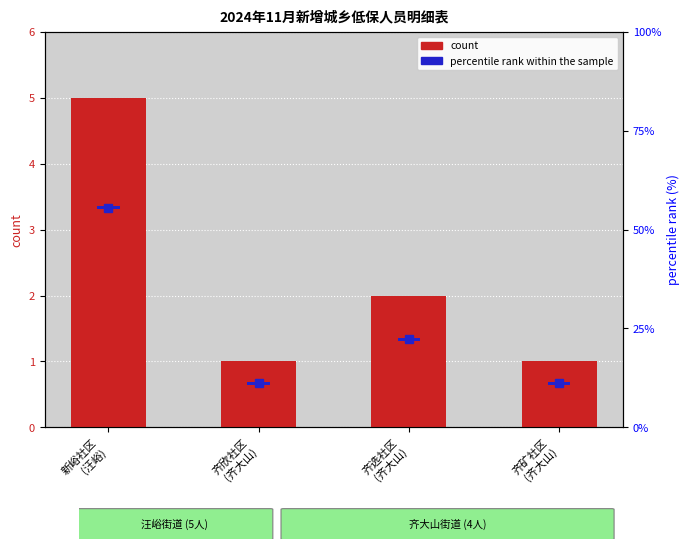

What is the total value across all series at 新峪社区
(汪峪)?

5.8